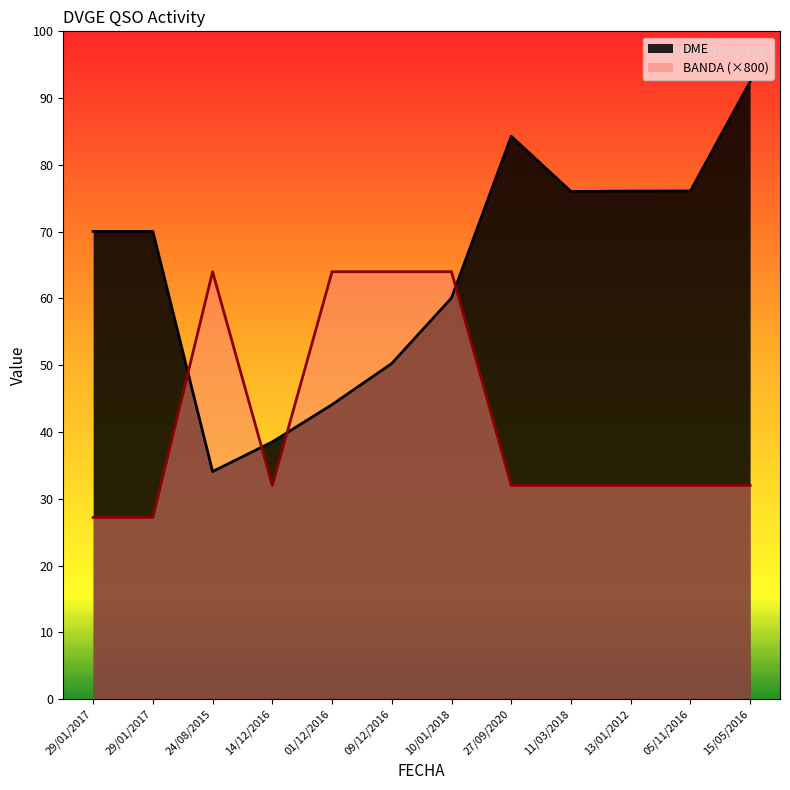

True or false: DME and BANDA cross at least once.

True